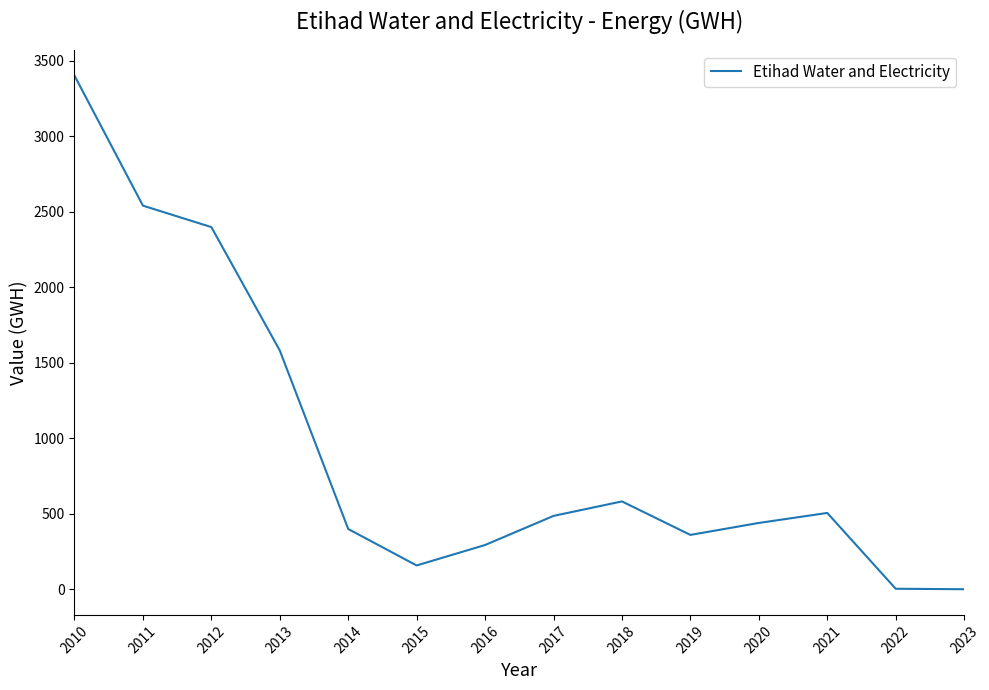

Is it true that the value at 2013 is 1581.0?

True